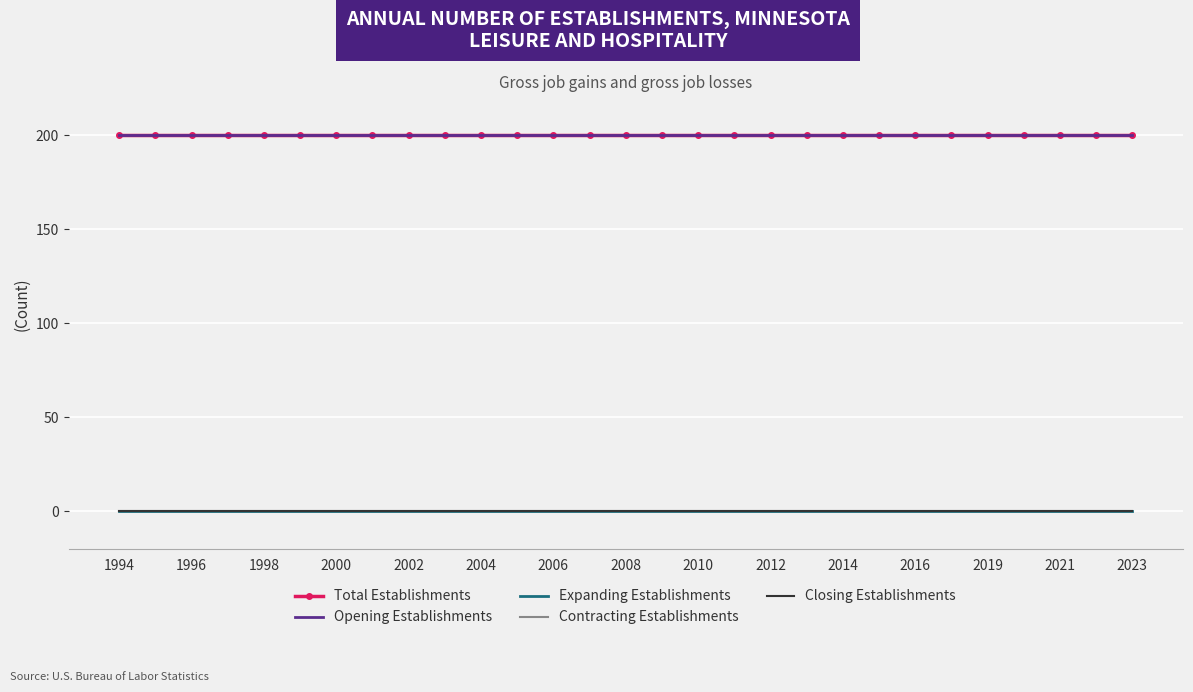

Rank the series by their maximum value, from highest to lowest.

Total Establishments, Opening Establishments, Expanding Establishments, Contracting Establishments, Closing Establishments